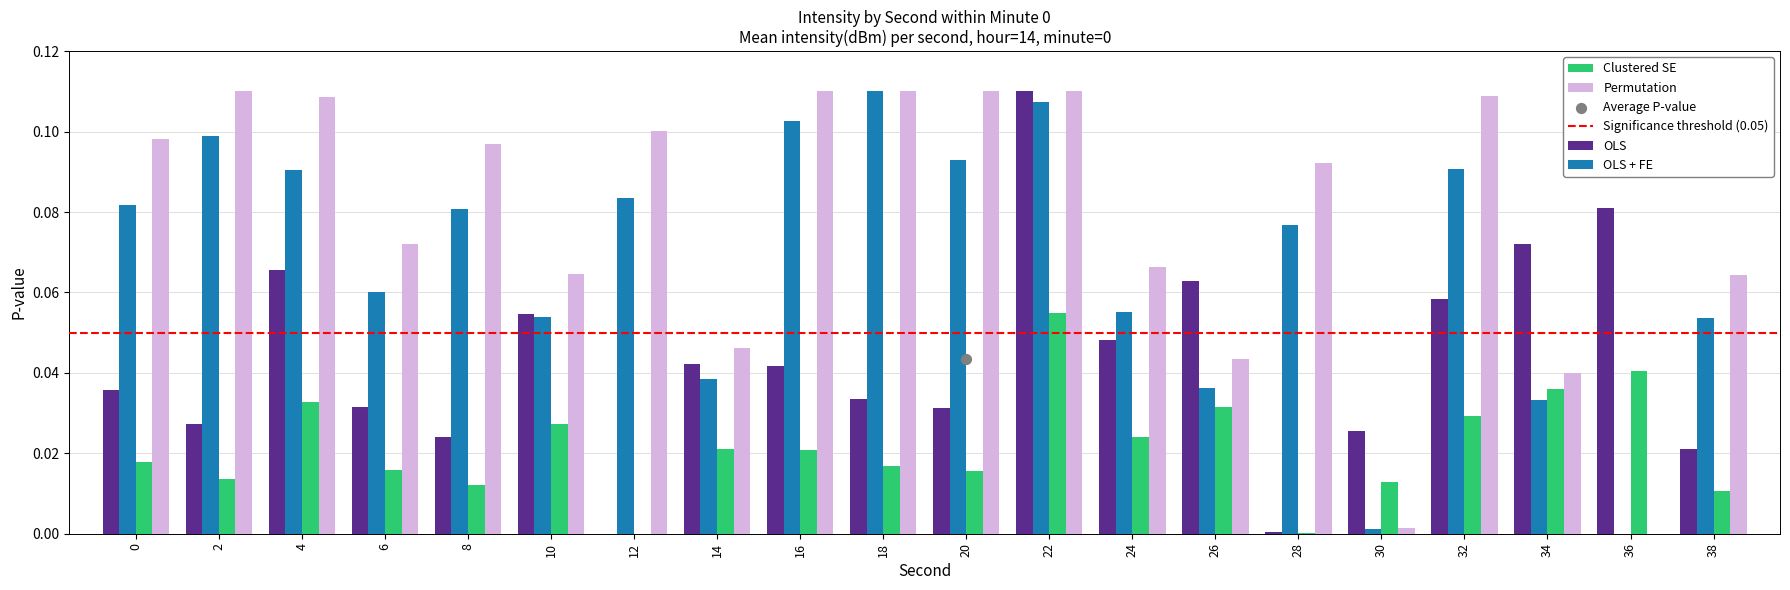

Which series contains the highest Y value?

OLS